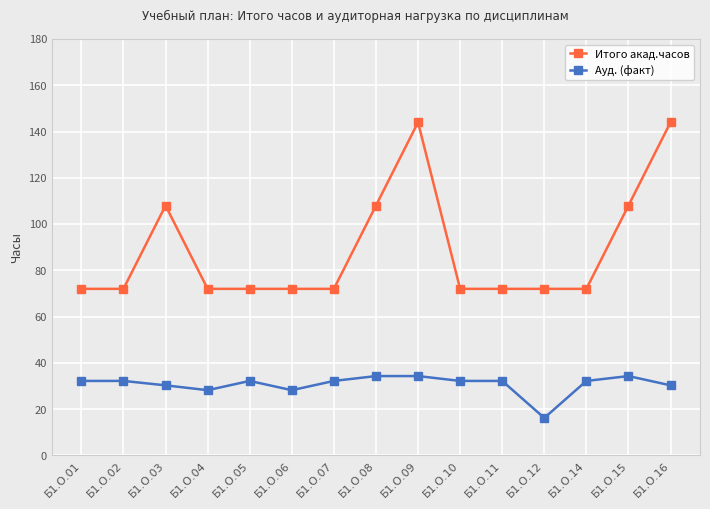

At which category does the chart reach its minimum across all series?

Б1.О.12